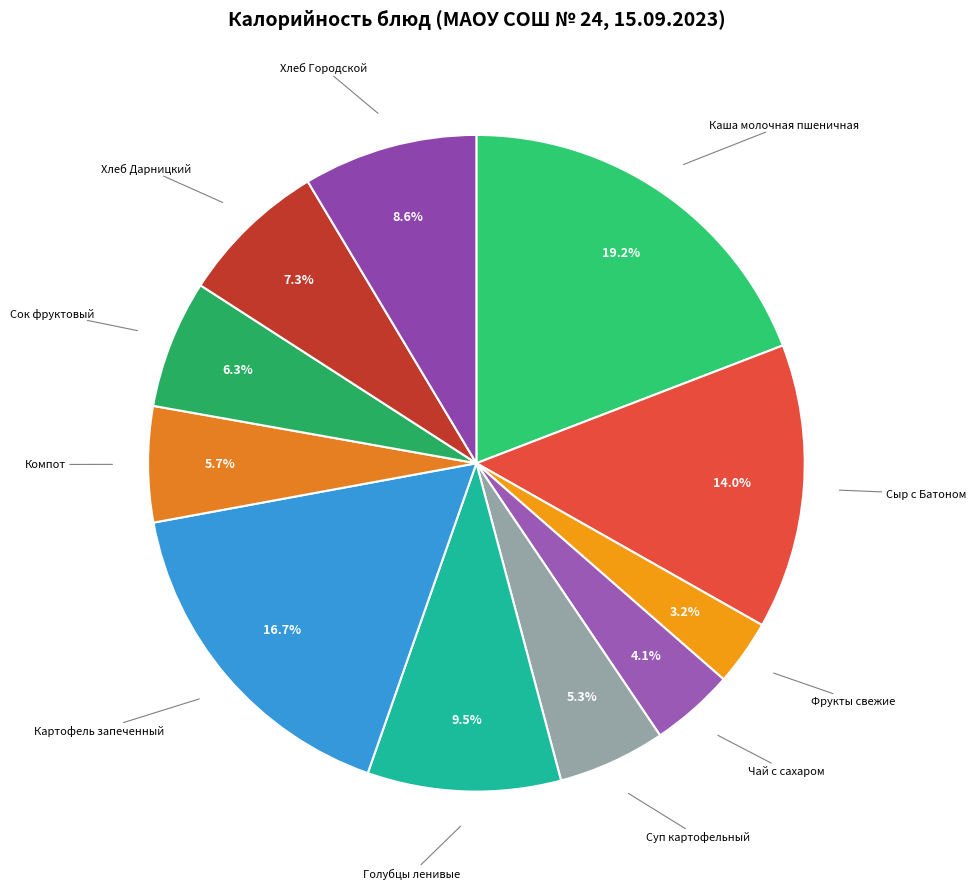

Count the number of slices in the pie.

11